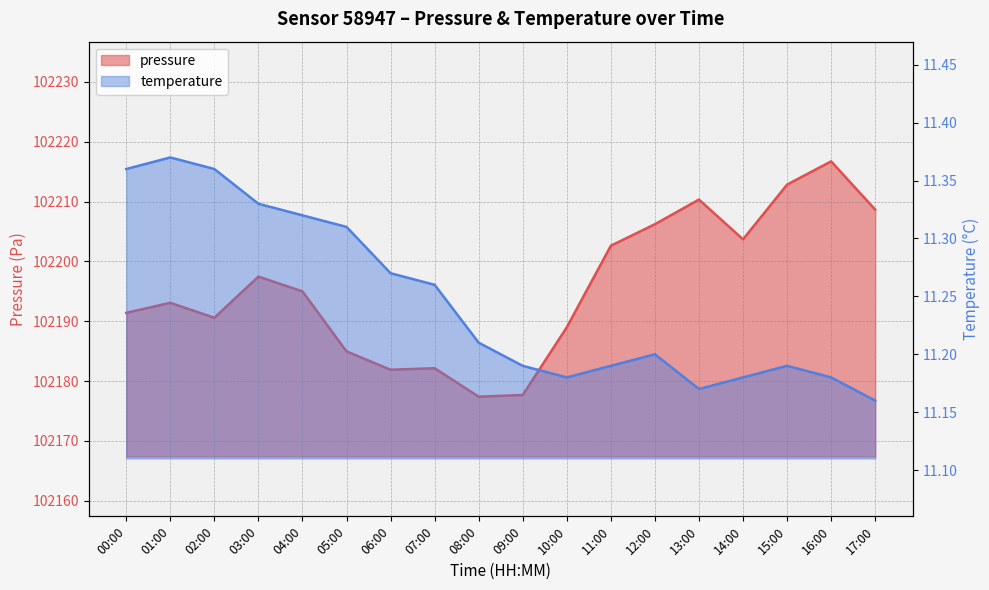

True or false: temperature and pressure intersect in this chart.

False